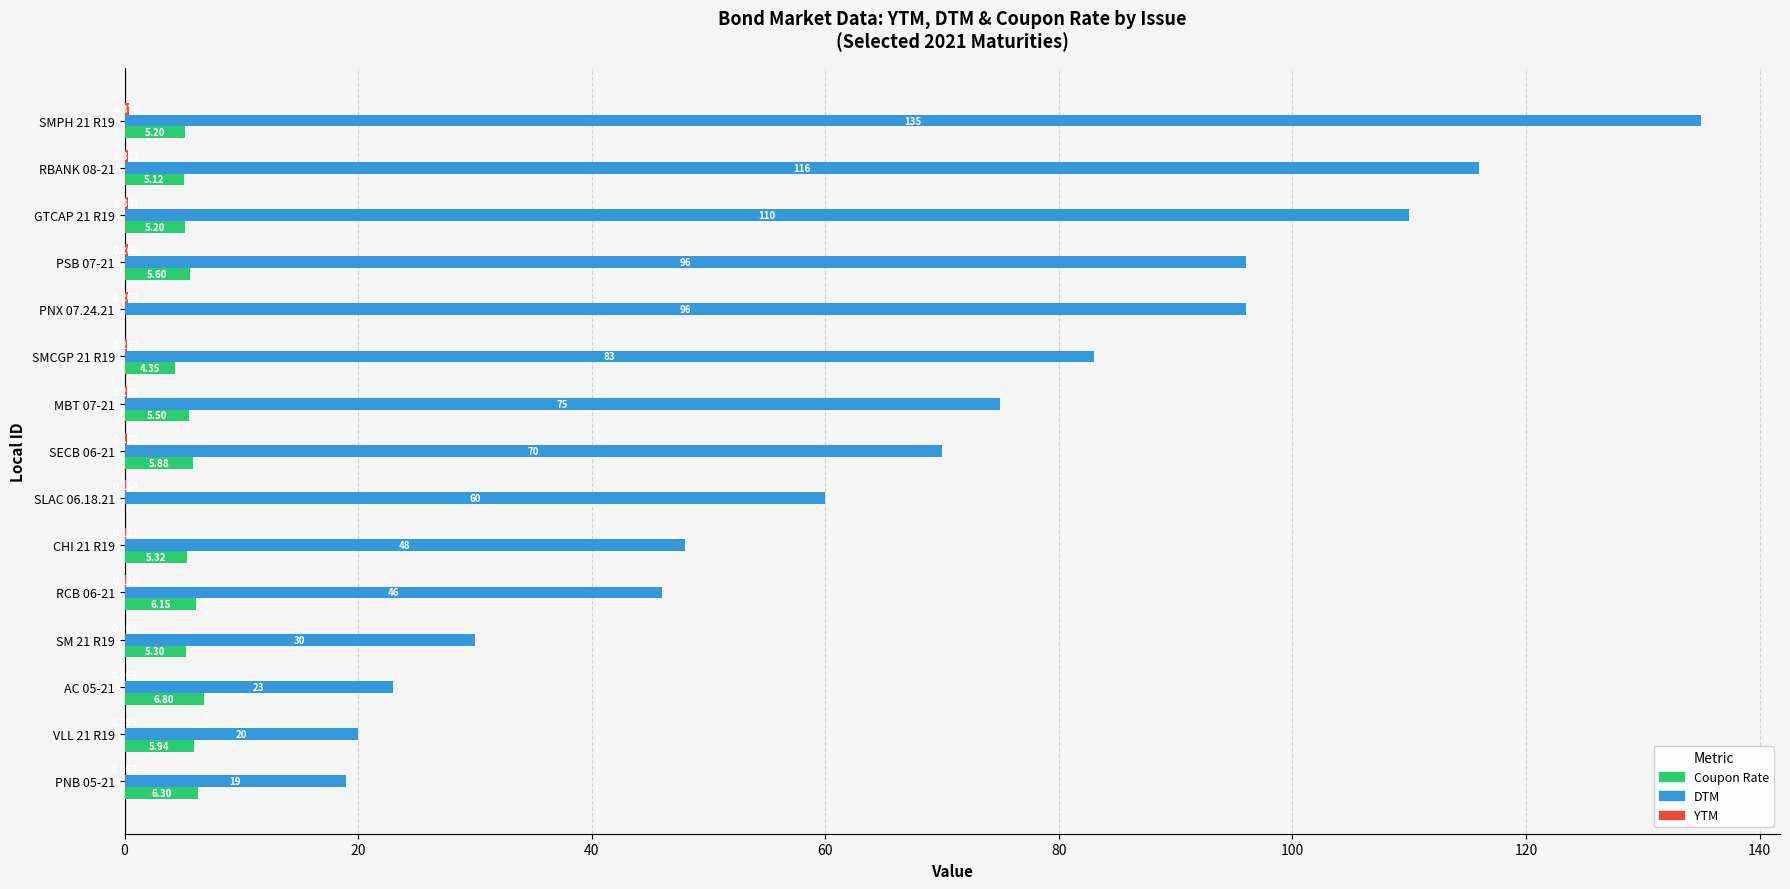

How many positive values does the Coupon Rate series have?

13